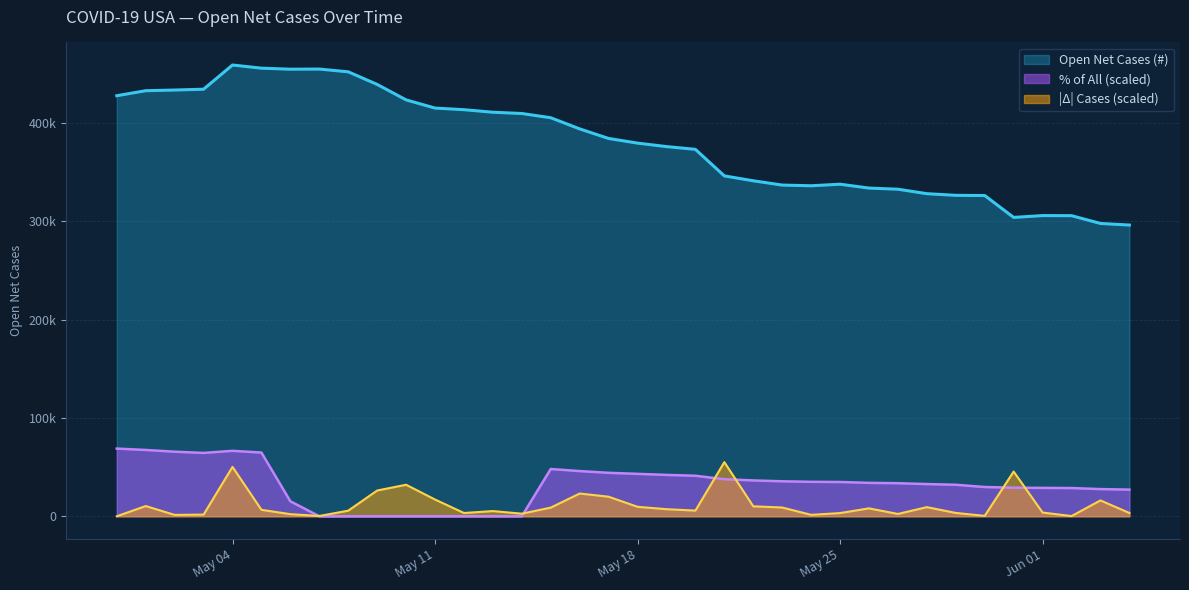

True or false: % of All and Open Net Cases (#) intersect in this chart.

False